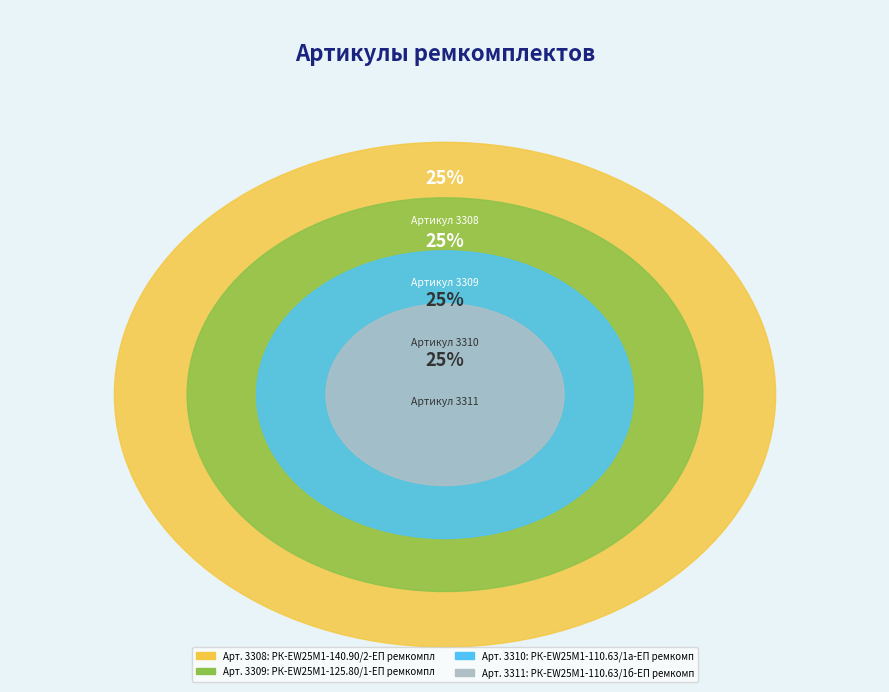

Does РК-EW25M1-140.90/2-ЕП ремкомплект account for over 50% of the chart?

No